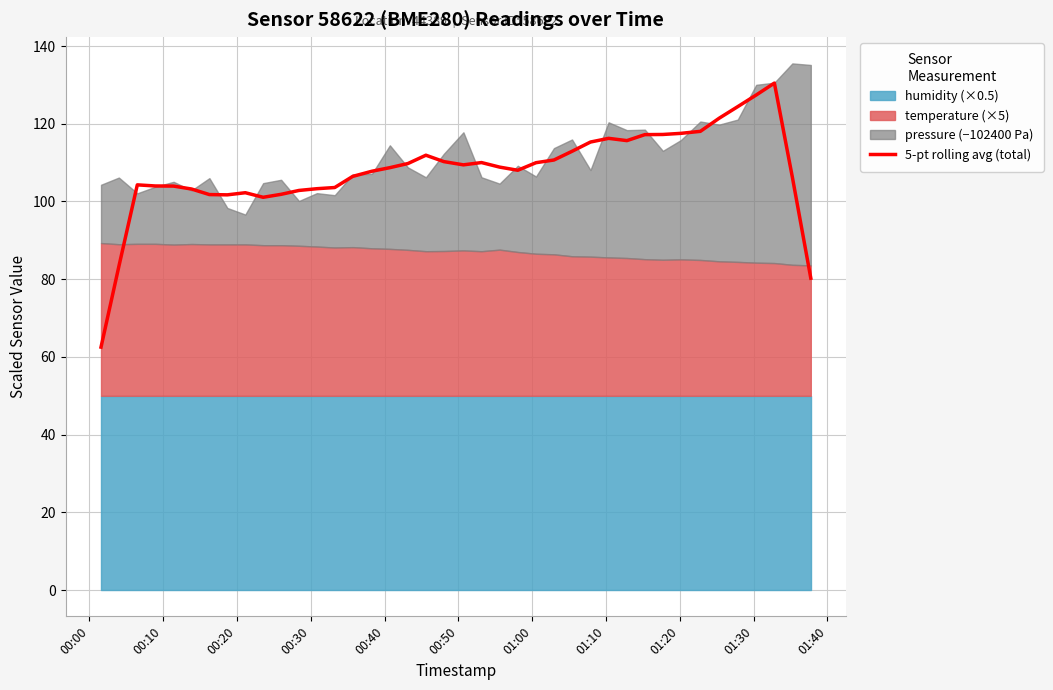

What is the lowest value of the 5-pt rolling avg (total) series?

62.5